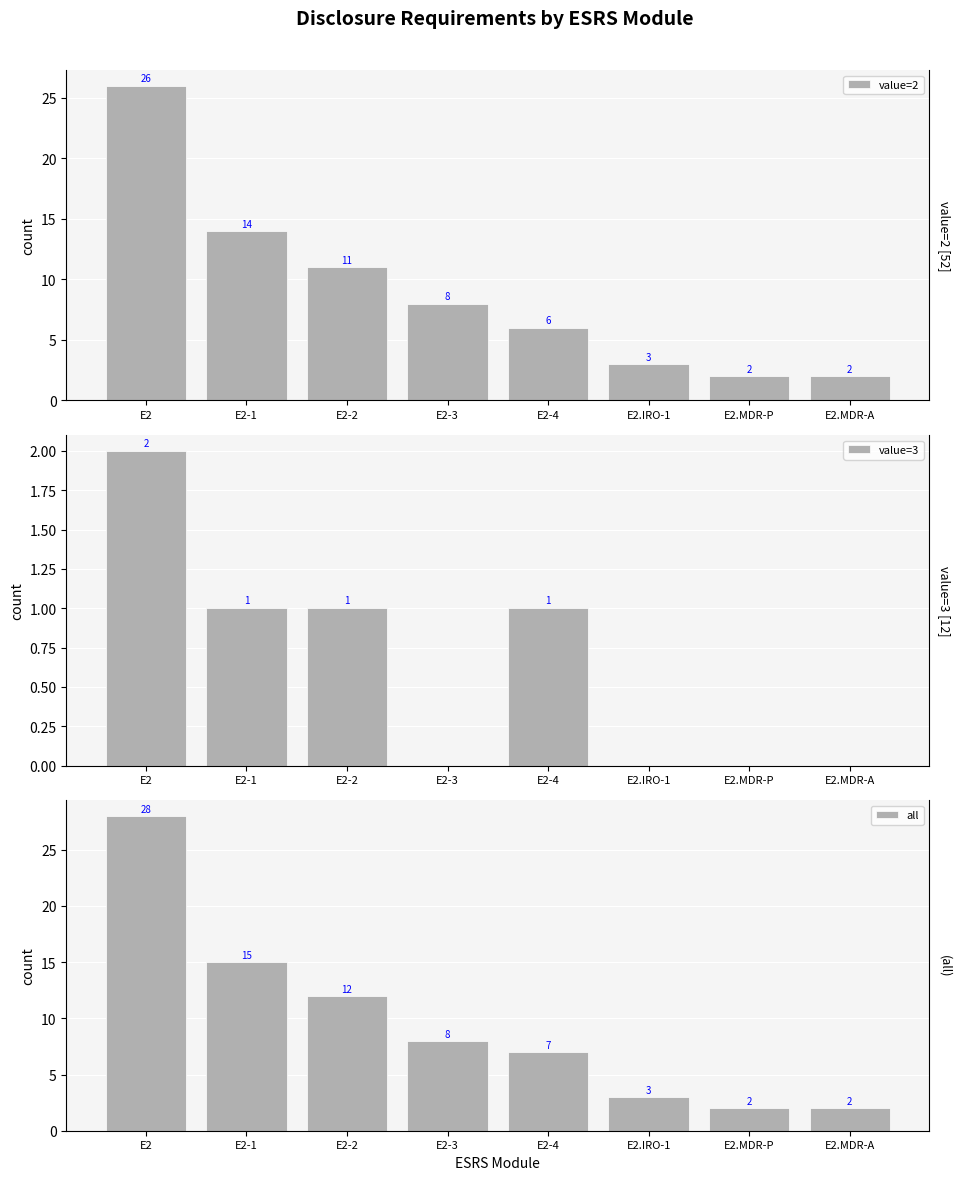

Does the chart contain any negative values?

No